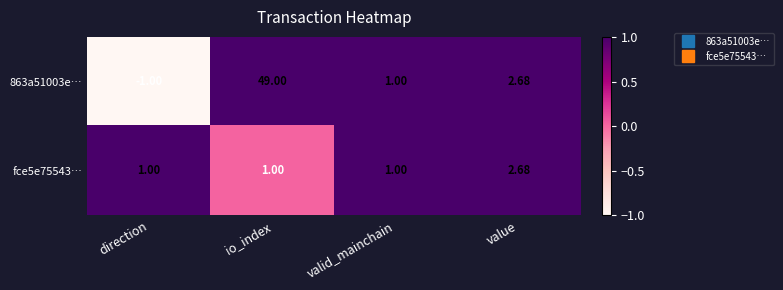

Which series has the largest total across all categories?

863a51003e…